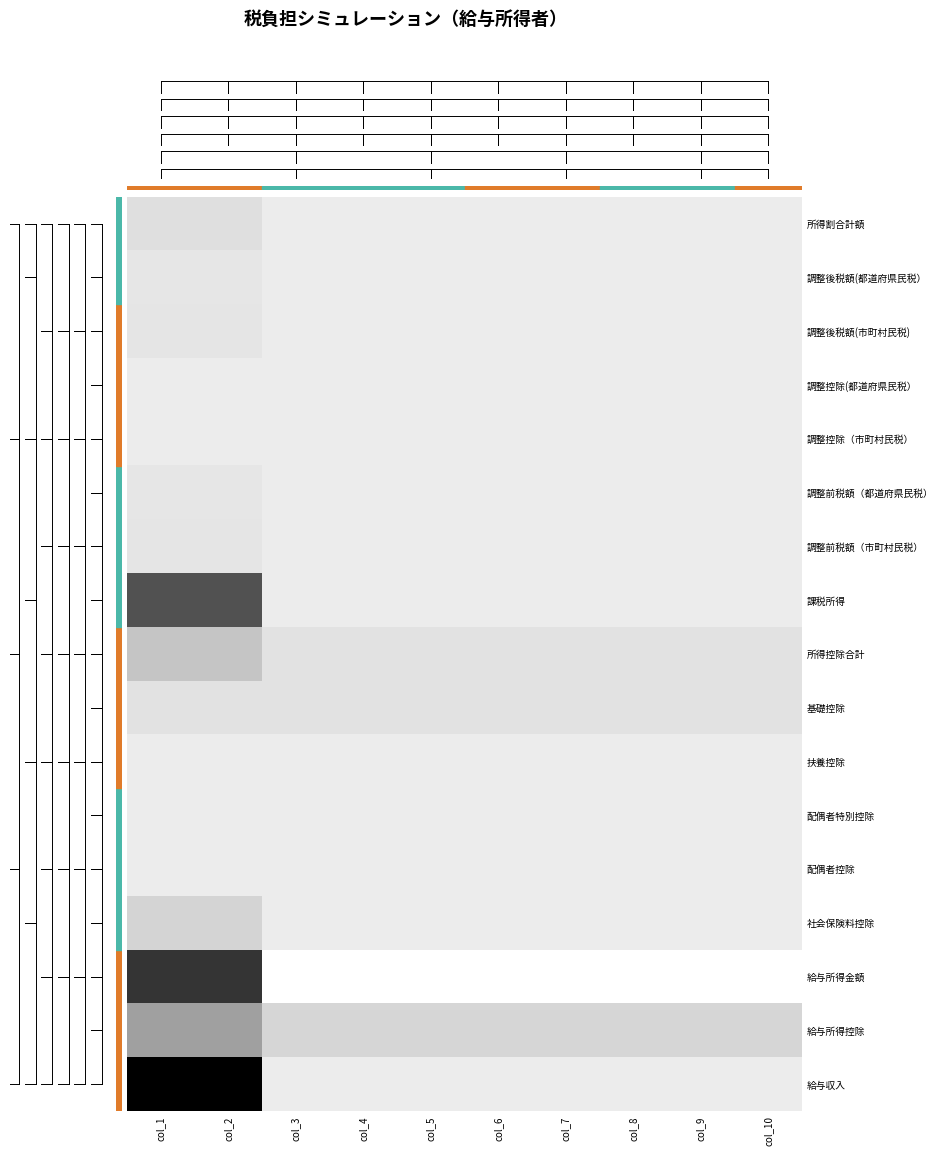

How many categories are shown in the chart?

10